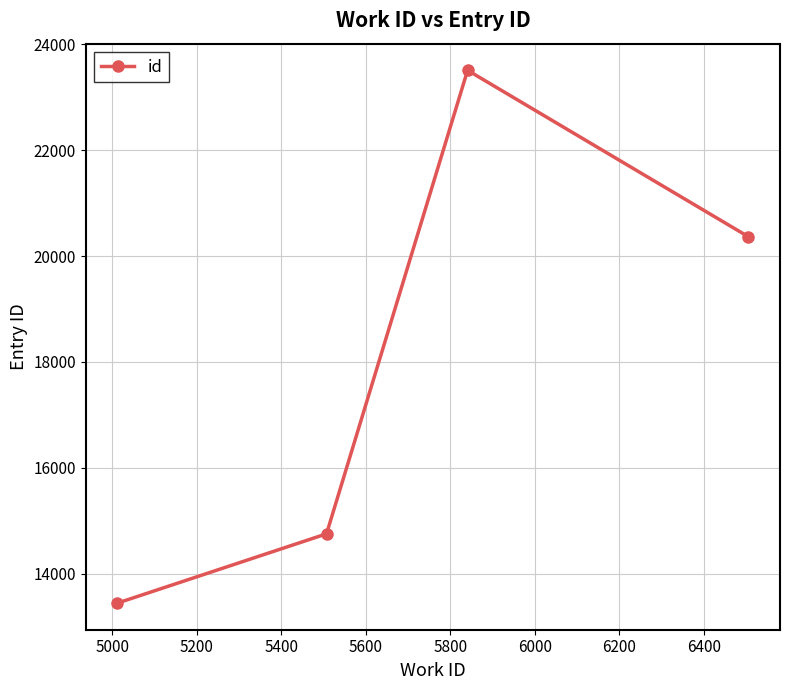

Does the chart have visible grid lines?

Yes